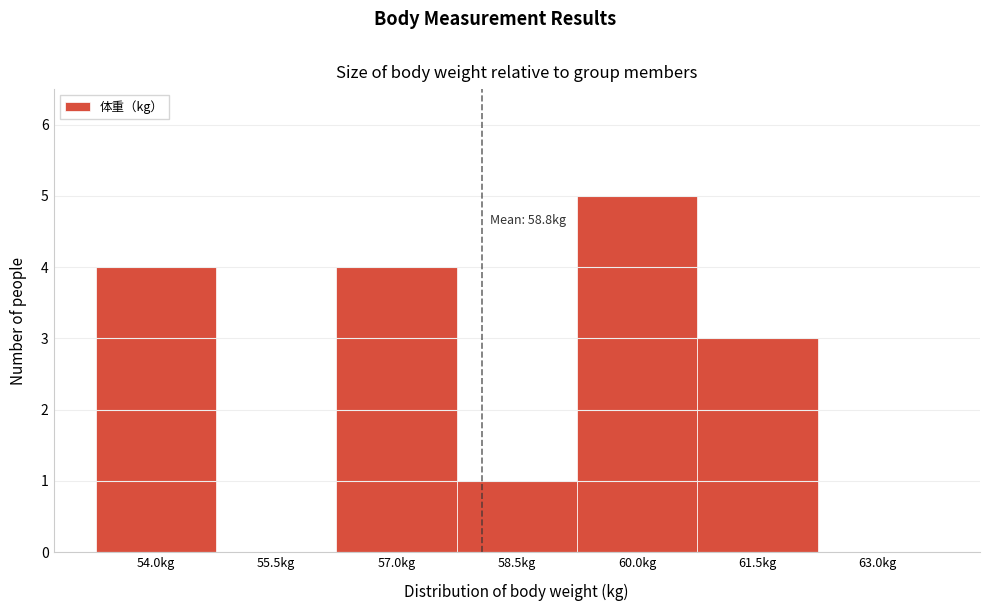

Reading left to right, transcribe all the data shown in this chart.

54.0kg=4	55.5kg=0	57.0kg=4	58.5kg=1	60.0kg=5	61.5kg=3	63.0kg=0